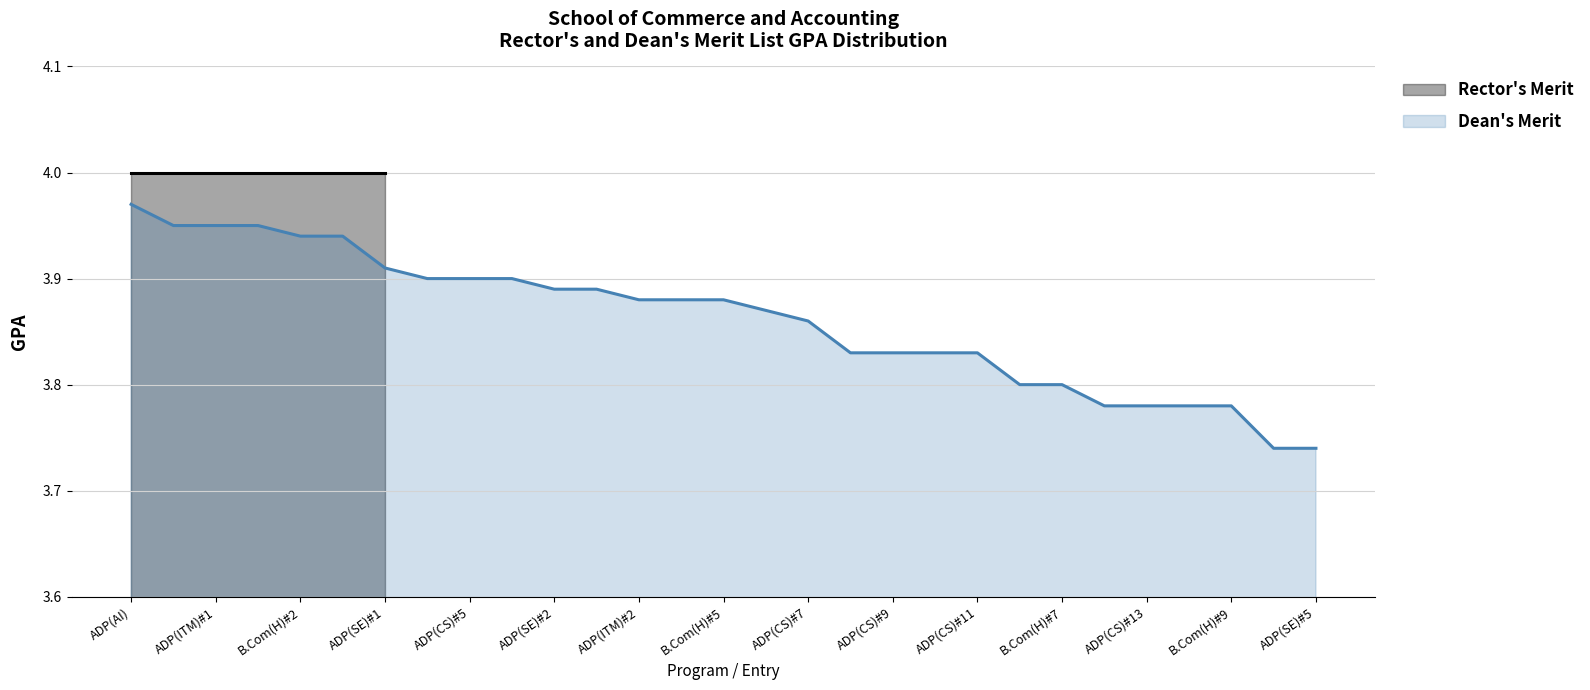

Between 15 and 25, which is larger?

15